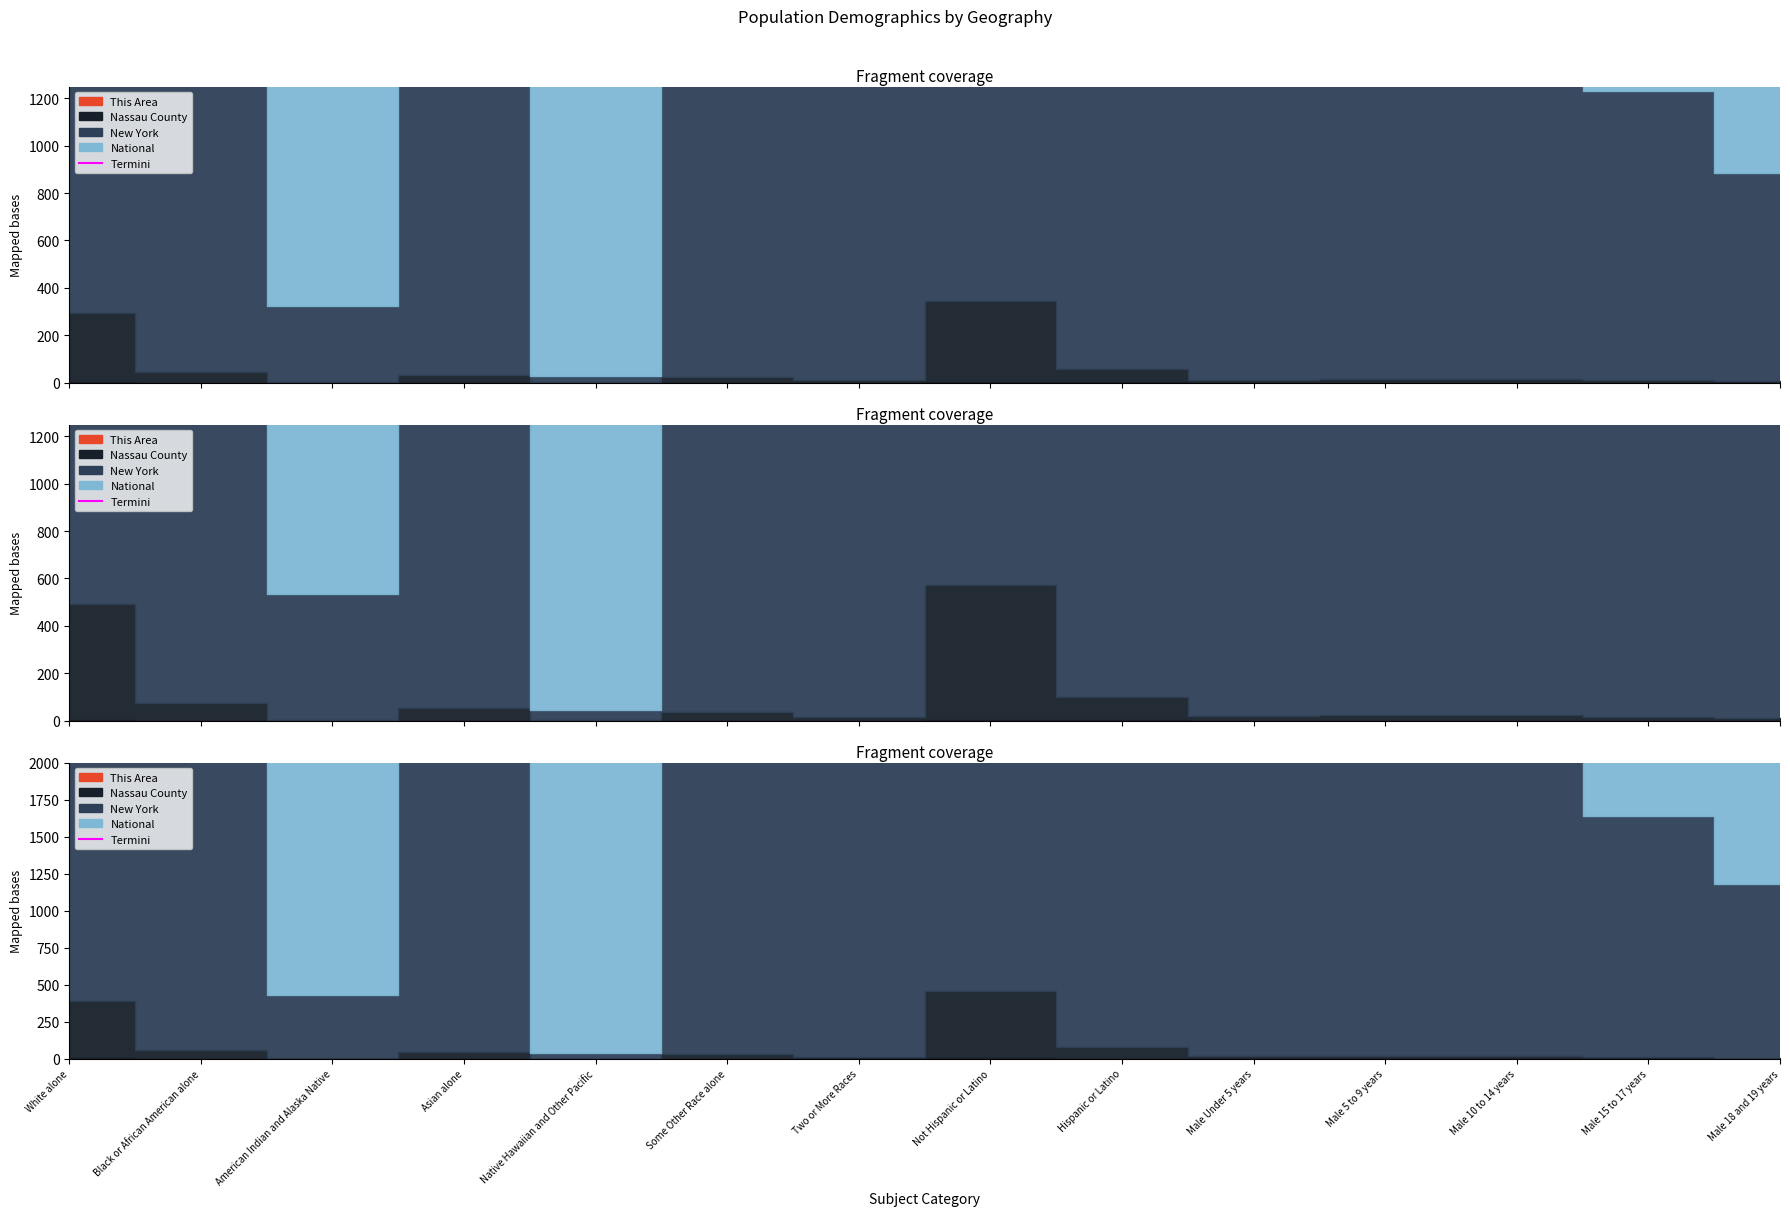

List the labels in order of value, smallest first.

Native Hawaiian and Other Pacific, American Indian and Alaska Native, Male 18 and 19 years, Male 15 to 17 years, Two or More Races, Male Under 5 years, Male 5 to 9 years, Male 10 to 14 years, Asian alone, Some Other Race alone, Black or African American alone, Hispanic or Latino, White alone, Not Hispanic or Latino